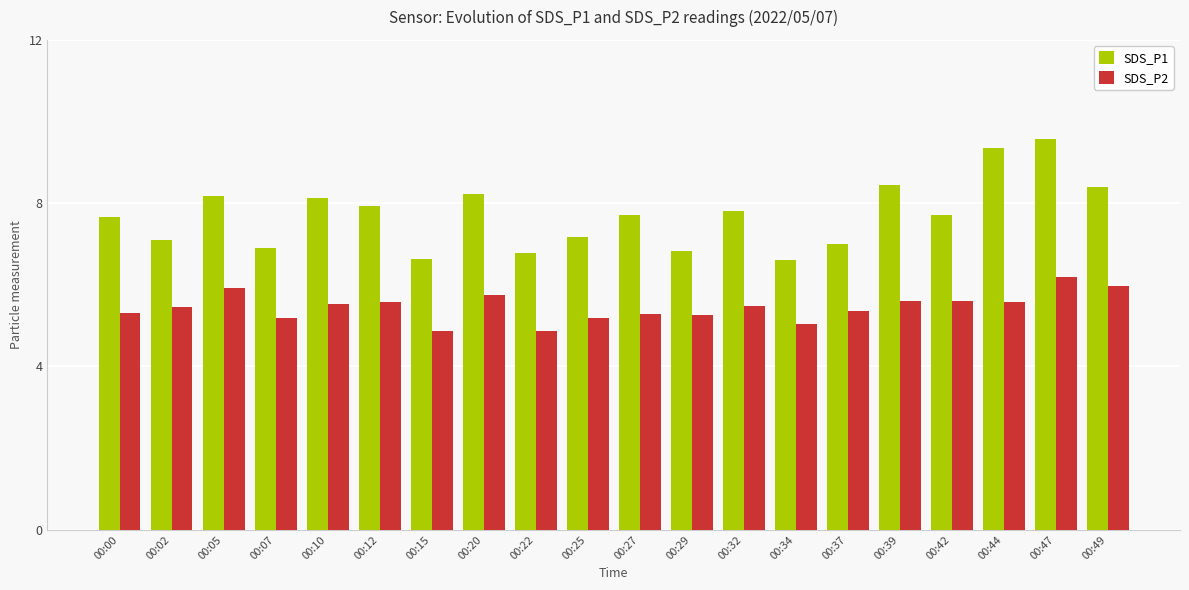

The value of SDS_P1 at 00:07 is 6.9. True or false?

True